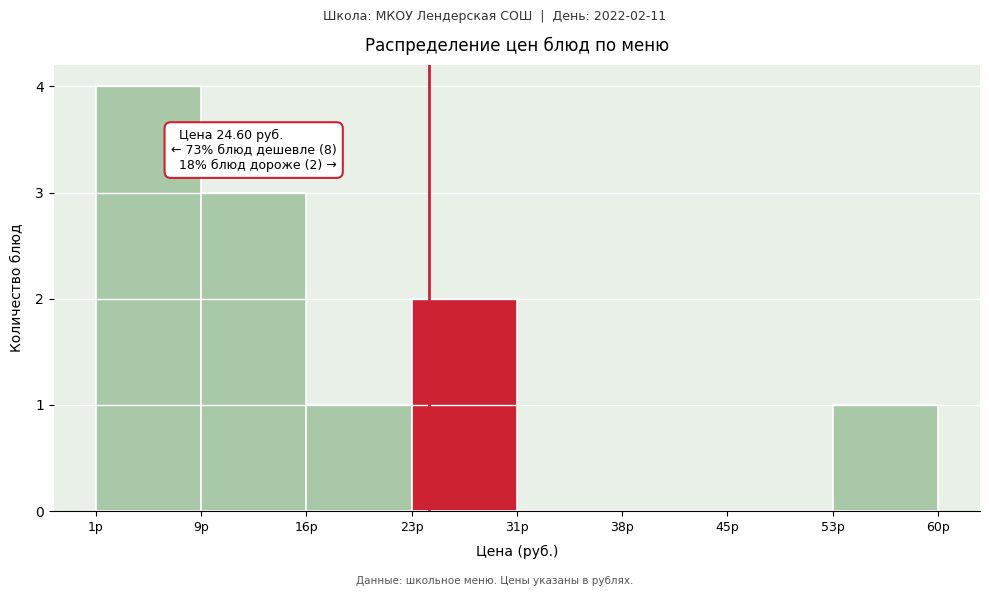

Which range on the x-axis has the tallest bar?

1 to 9